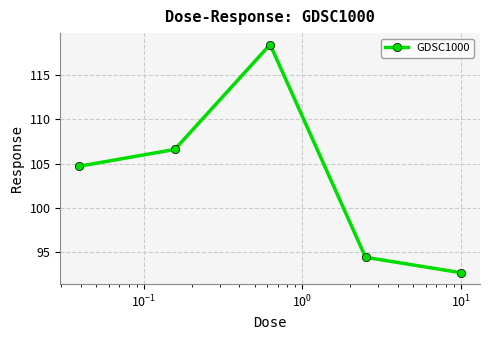

True or false: there are more than 1 points higher than both neighbors.

False